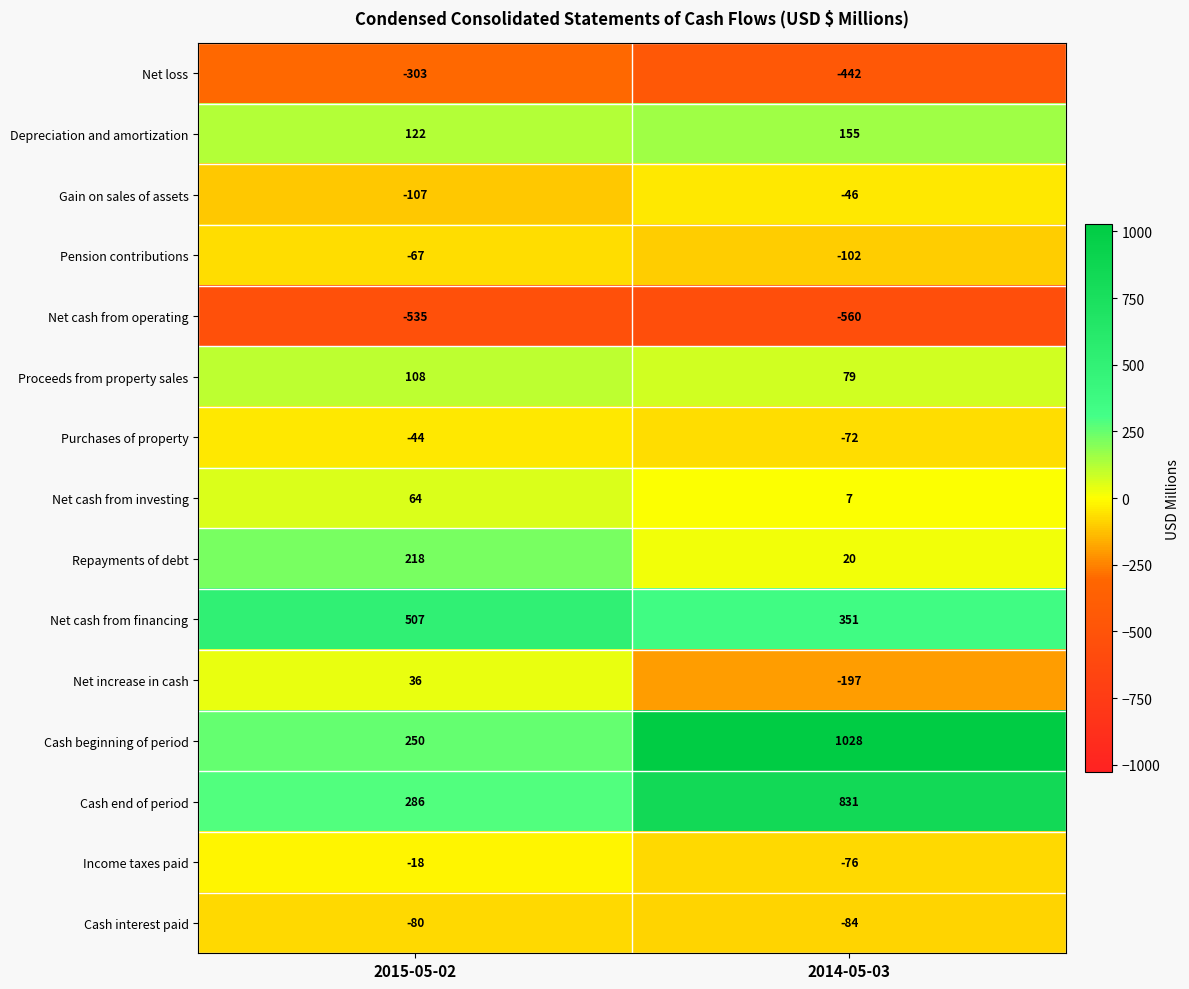

What is the difference between the Net increase in cash values at 2014-05-03 and 2015-05-02?

233